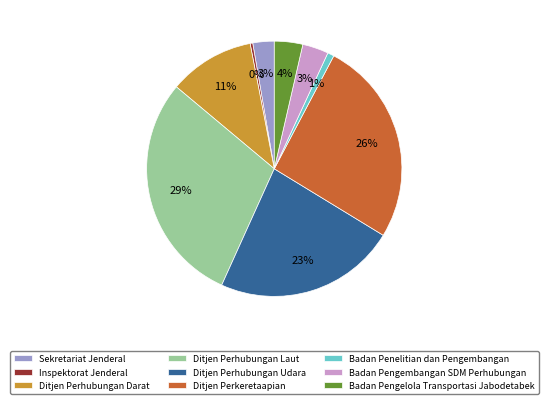

To the nearest percent, what is the combined percentage of Badan Penelitian dan Pengembangan and Ditjen Perhubungan Darat?

12%